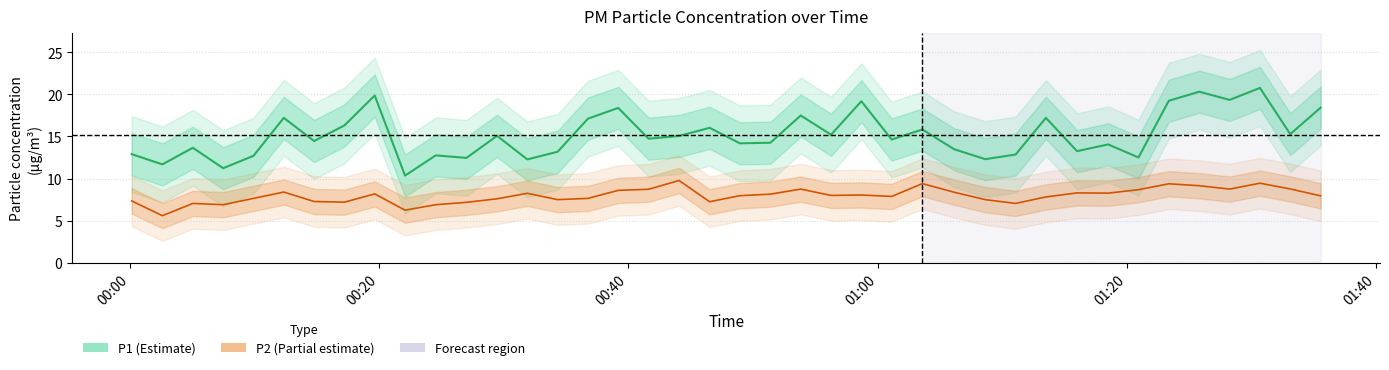

In P2, how many points are lower than both neighbors (excluding endpoints)?

11